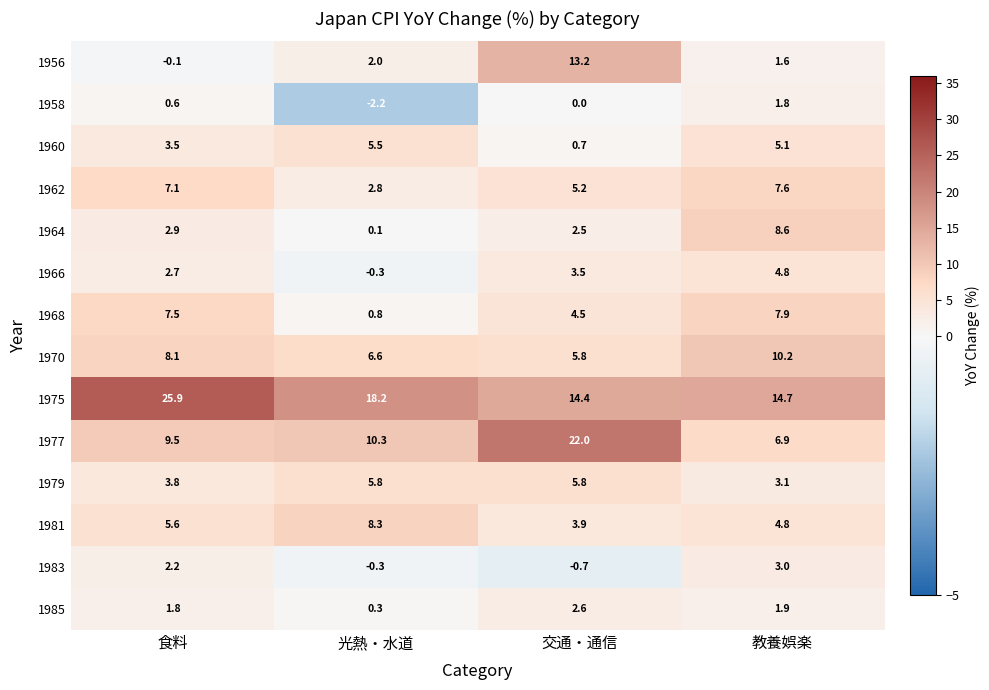

Which series has the largest range (max minus min)?

1977